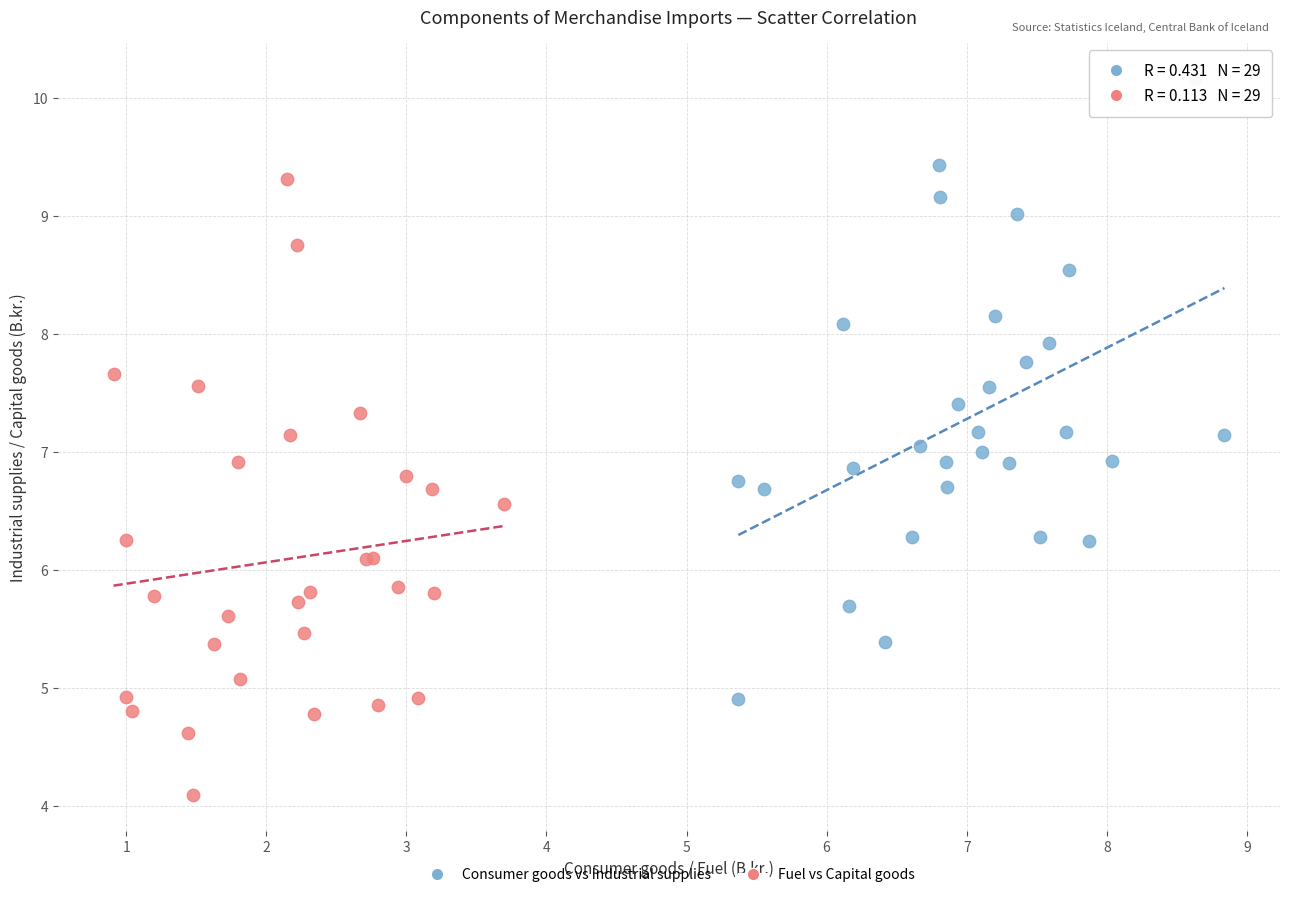

Which series reaches the maximum Y coordinate?

Consumer goods vs Industrial supplies